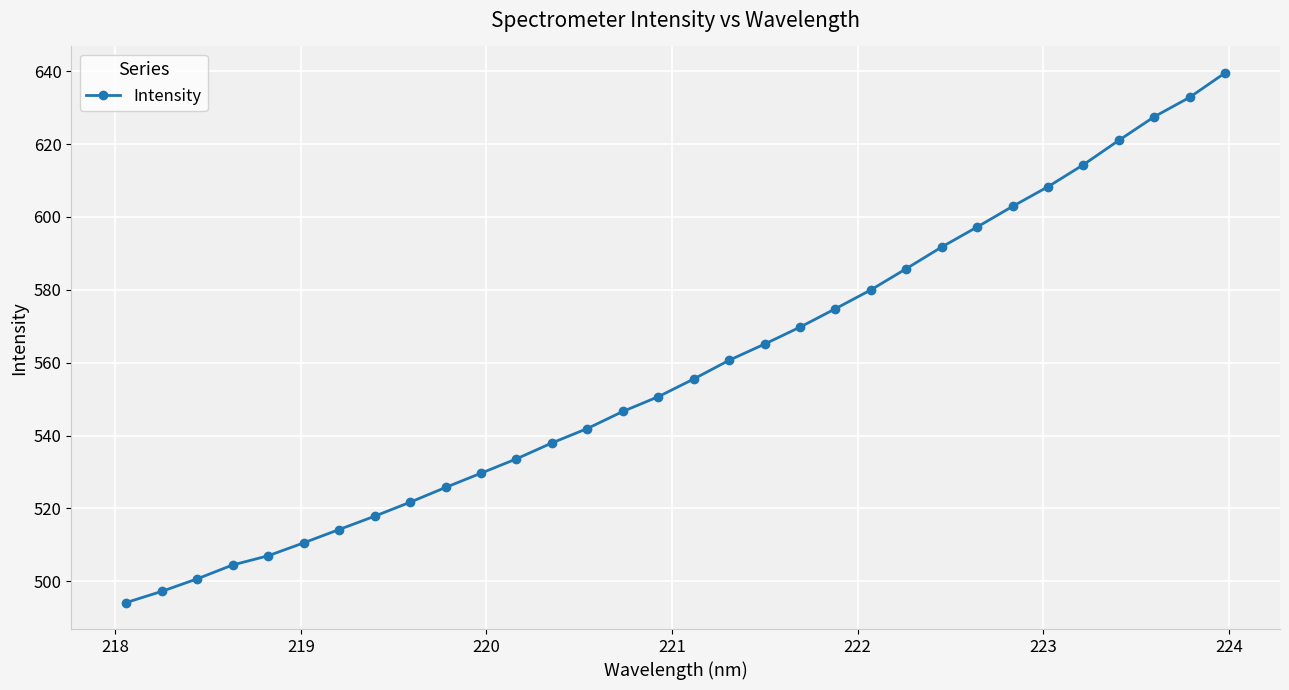

What is the greatest value displayed?

639.5